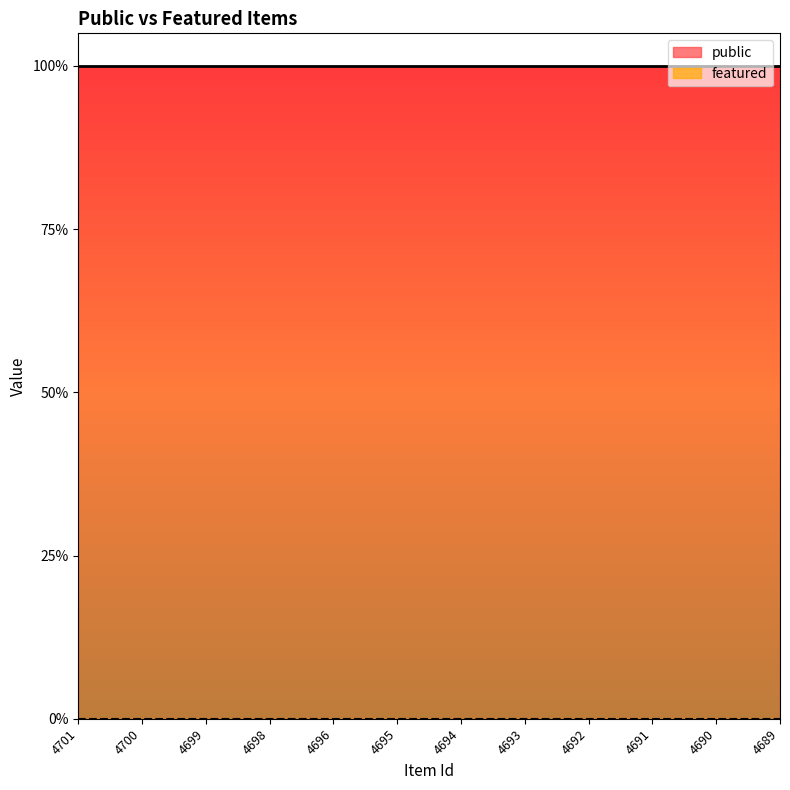

Reading left to right, list all the values displayed in this chart.

public: 4701=1	4700=1	4699=1	4698=1	4696=1	4695=1	4694=1	4693=1	4692=1	4691=1	4690=1	4689=1
featured: 4701=0	4700=0	4699=0	4698=0	4696=0	4695=0	4694=0	4693=0	4692=0	4691=0	4690=0	4689=0